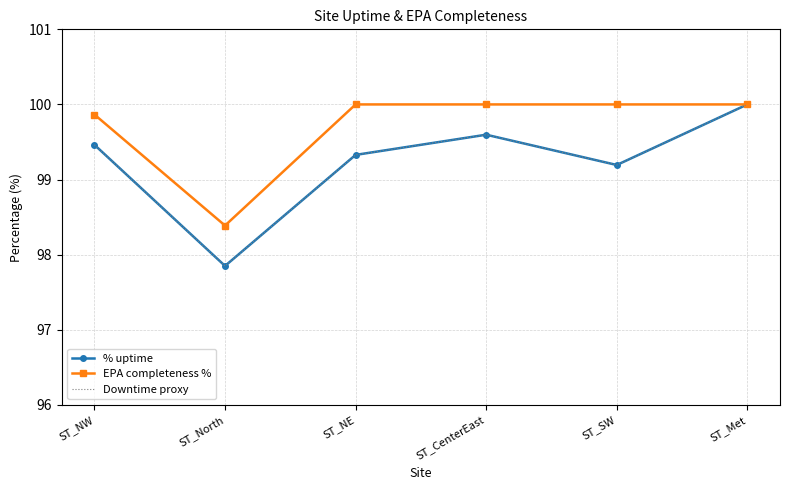

Which series has the largest total across all categories?

EPA completeness %